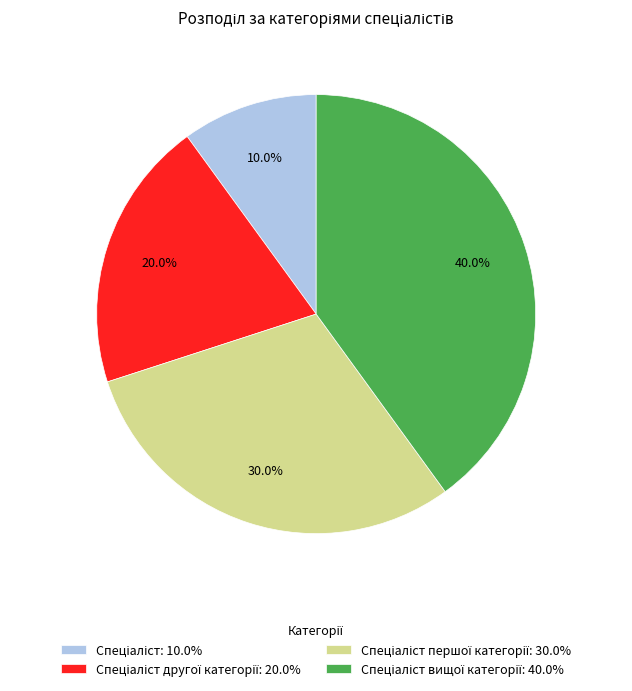

Count the number of slices in the pie.

4